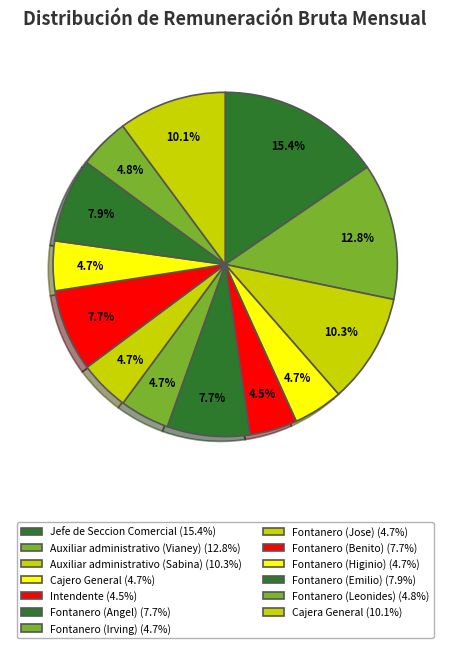

Is the sum of Fontanero (Angel) and Fontanero (Higinio) greater than half?

No